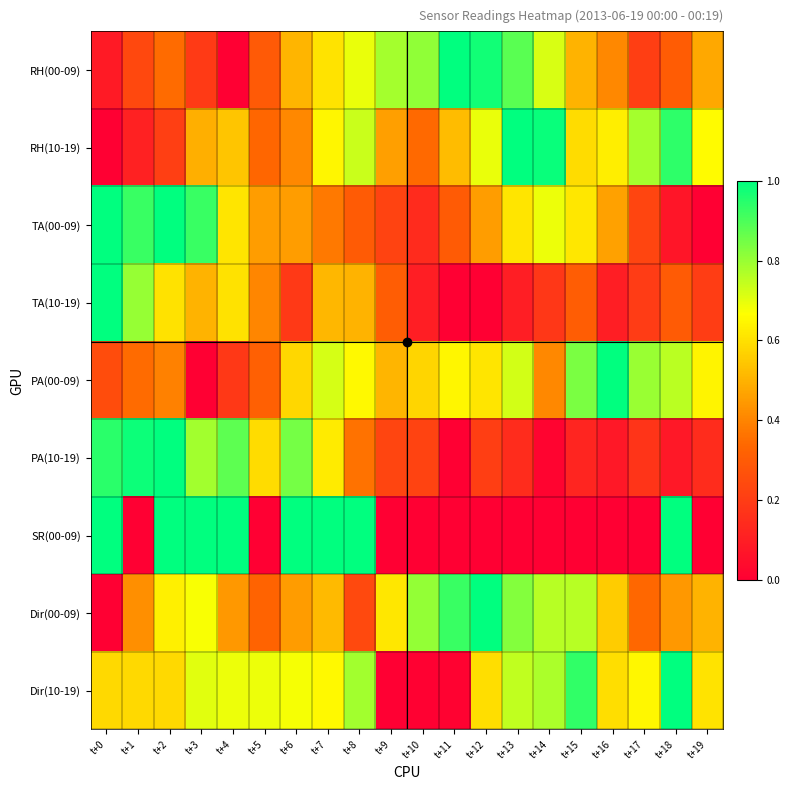

Which label corresponds to the smallest value in the chart?

t+4